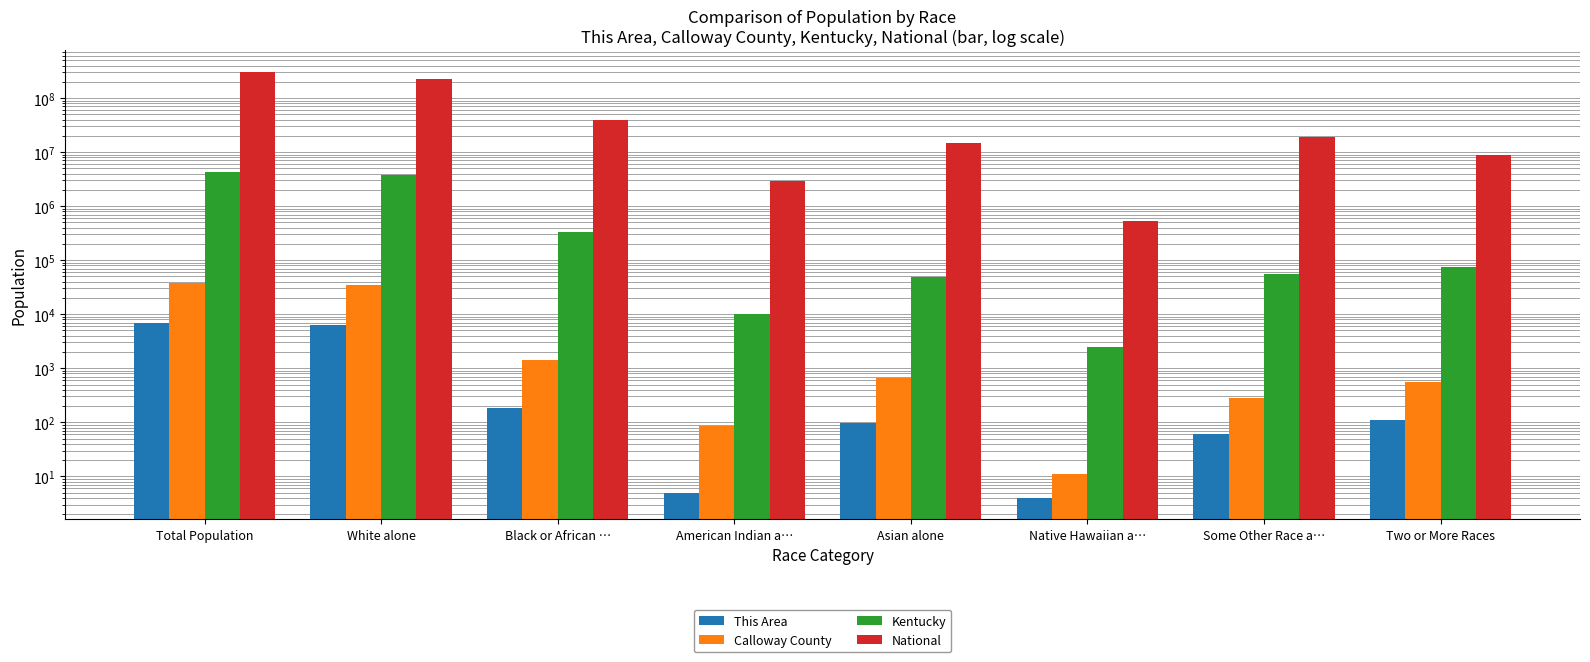

What is the value of the Calloway County bar at the 8th from the left?

557